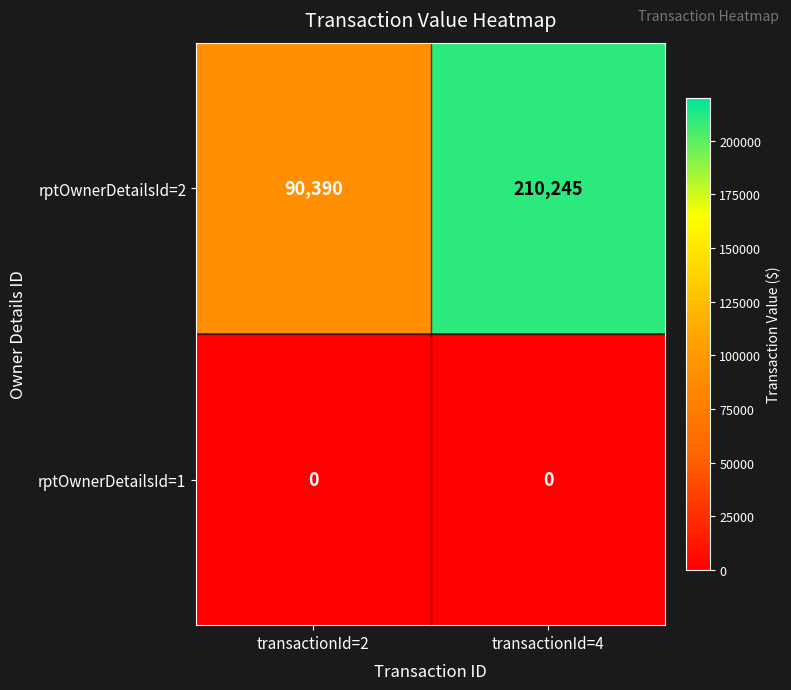

Reading right to left, transcribe all the data shown in this chart.

rptOwnerDetailsId=2: 210245	90390
rptOwnerDetailsId=1: 0	0